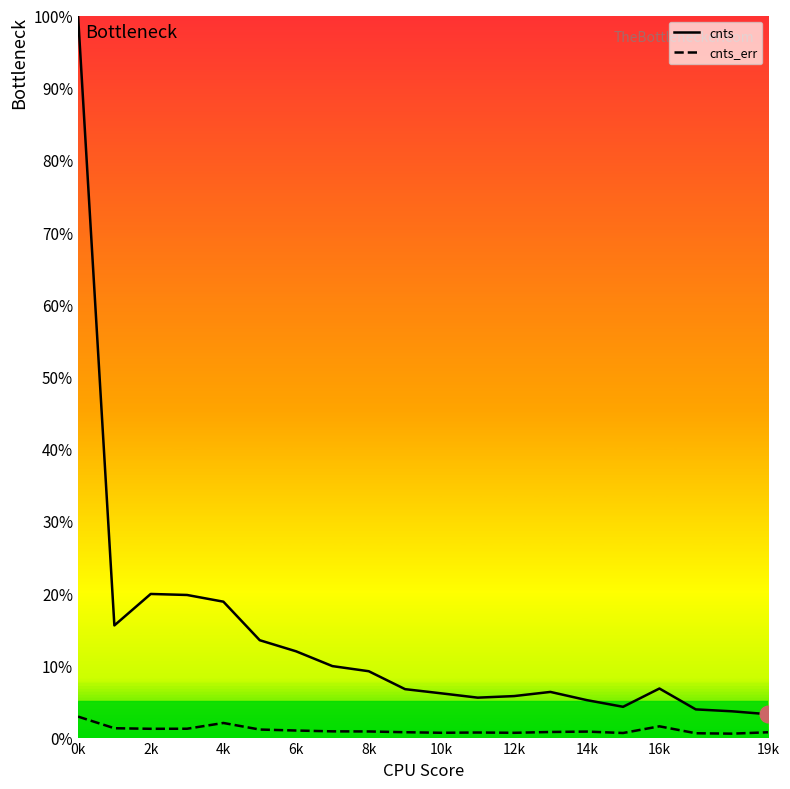

Which series has the widest spread of values?

cnts